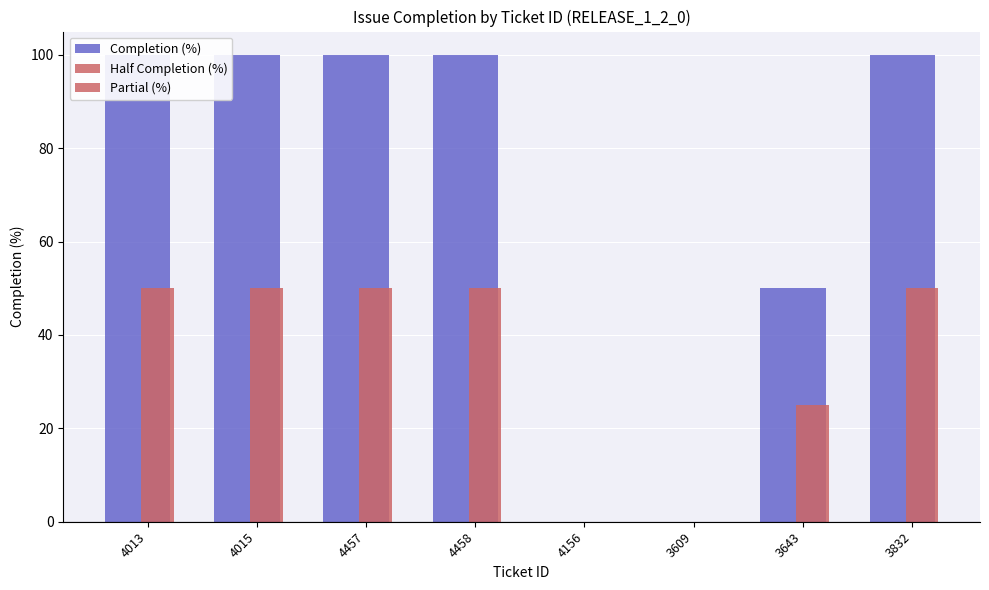

Rank the categories by Completion (%) value from lowest to highest.

4156, 3609, 3643, 4013, 4015, 4457, 4458, 3832